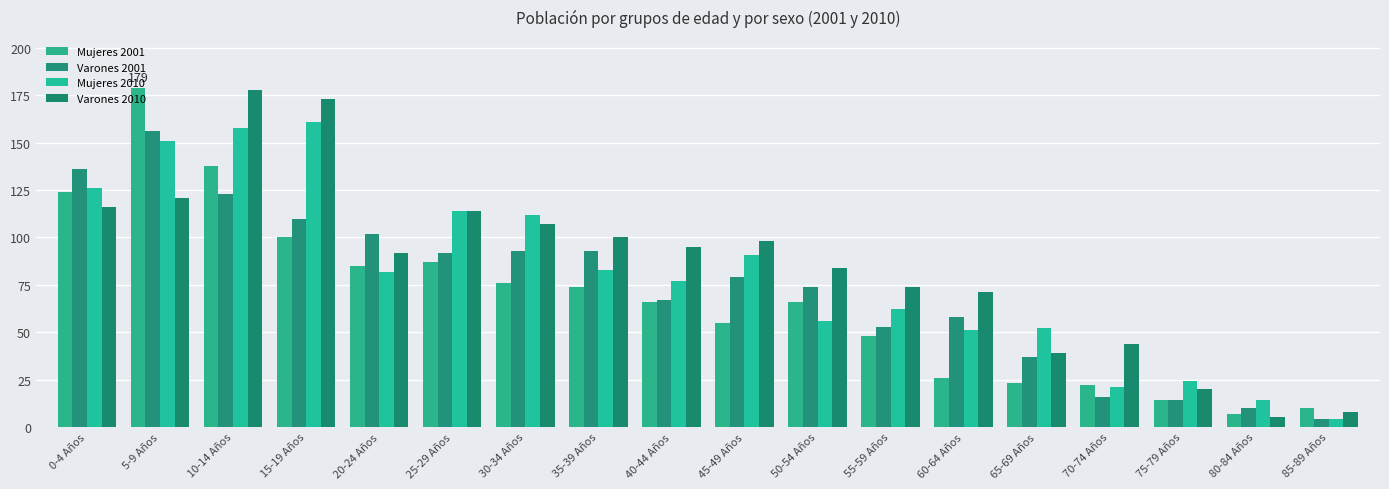

Which has a higher value, 70-74 Años or 40-44 Años?

40-44 Años